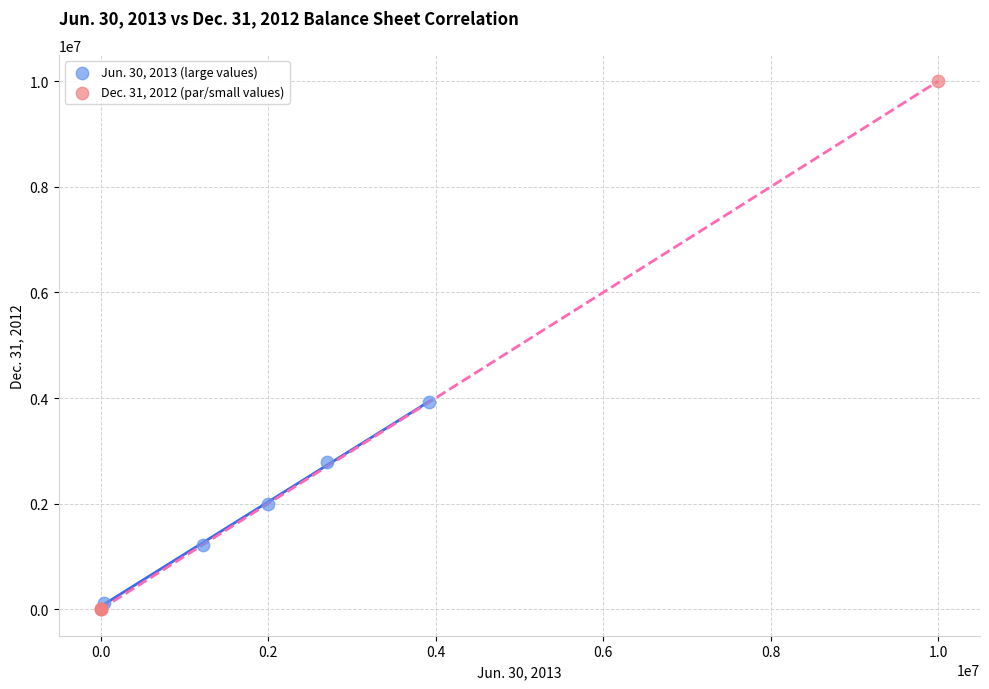

Which series has the largest Y range (max minus min)?

Dec. 31, 2012 (par/small values)